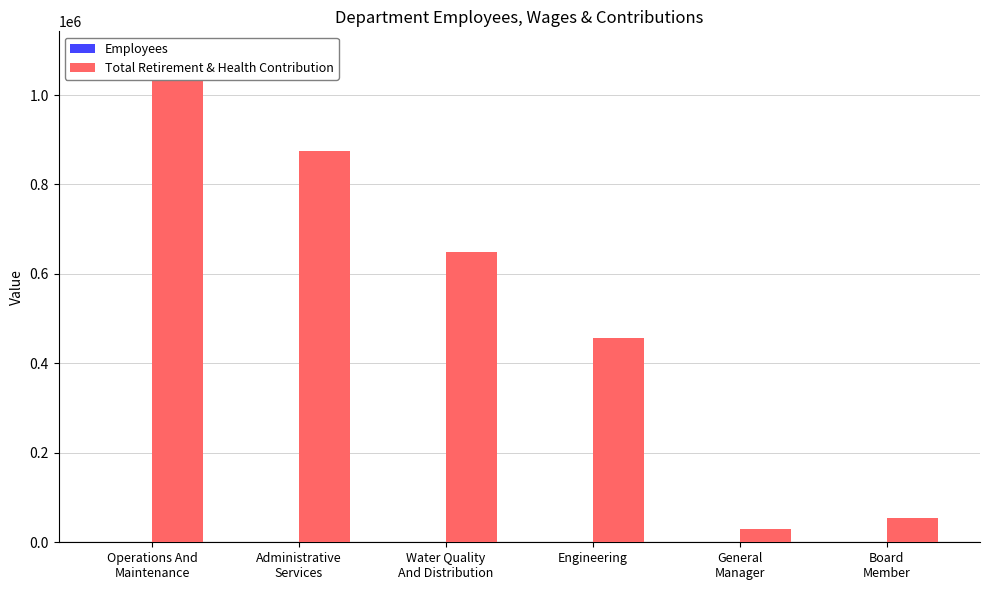

How many series are shown in this chart?

2